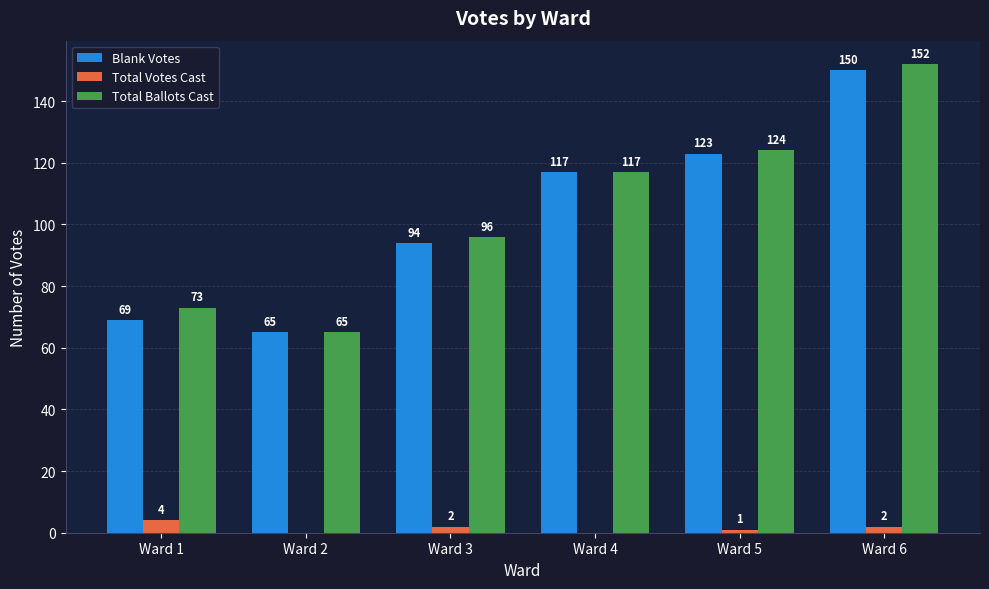

Which series has the largest range (max minus min)?

Total Ballots Cast